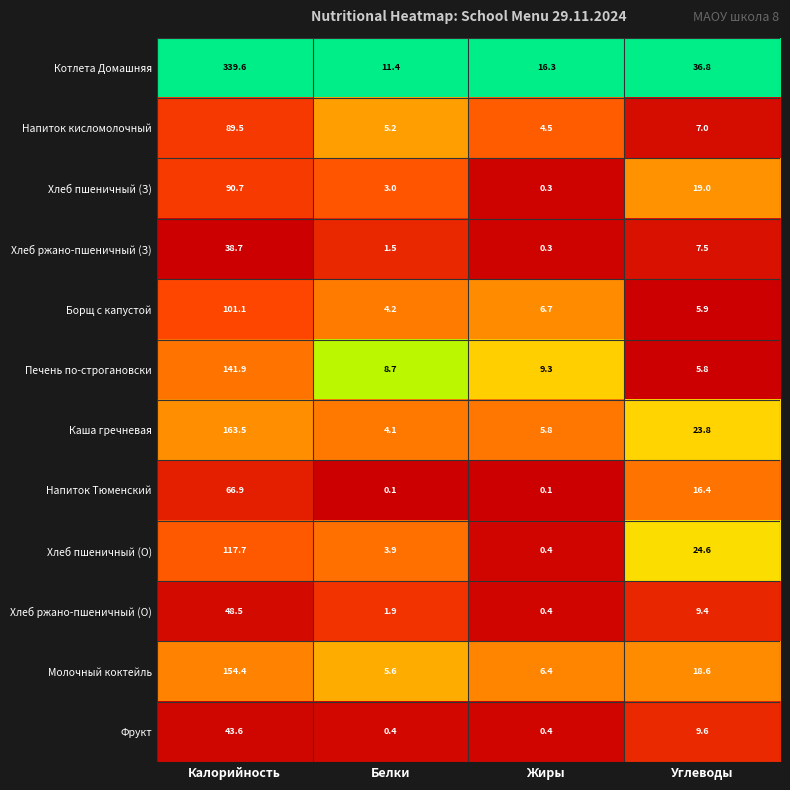

Is the value of Фрукт at Белки greater than the value of Борщ с капустой at Углеводы?

No